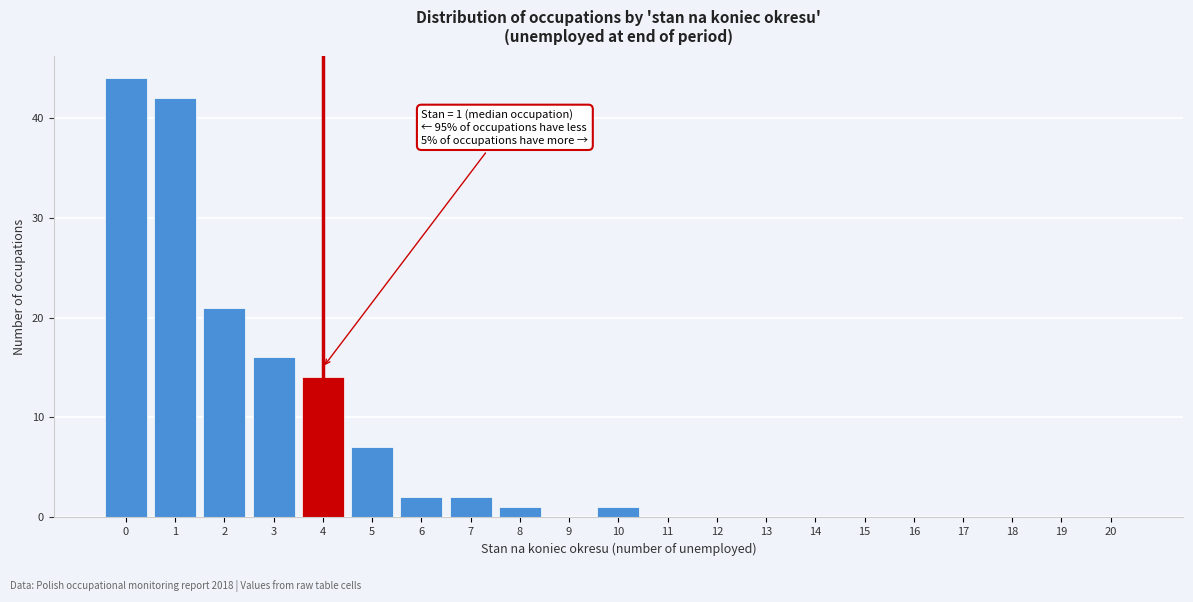

Reading left to right, what are all the values shown in this chart?

0=44	1=42	2=21	3=16	4=14	5=7	6=2	7=2	8=1	9=0	10=1	11=0	12=0	13=0	14=0	15=0	16=0	17=0	18=0	19=0	20=0